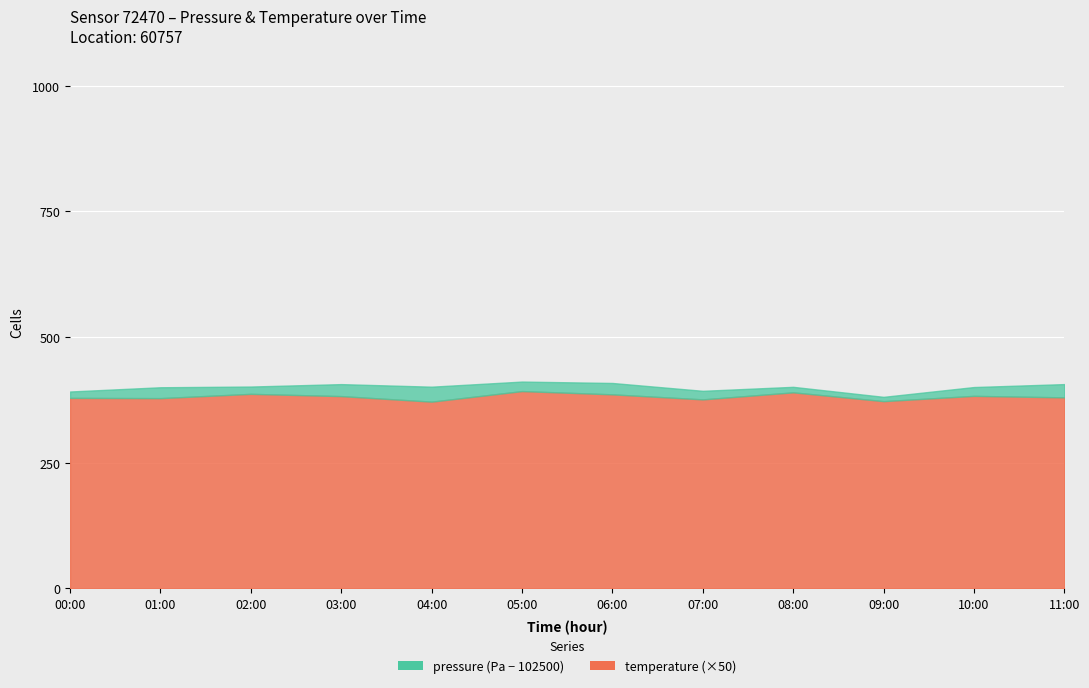

Rank the series at 10:00 from lowest to highest value.

temperature, pressure